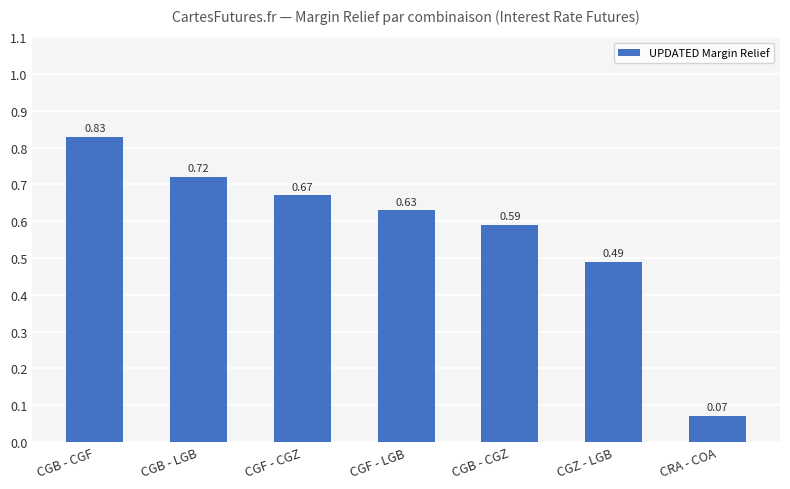

Which has a higher value, CGF - CGZ or CGB - LGB?

CGB - LGB